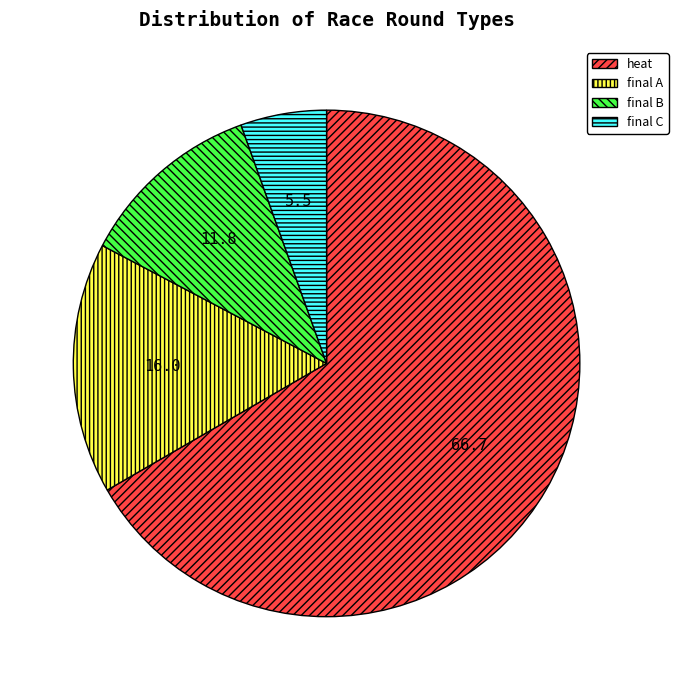

Which category has the smallest portion of the pie?

final C